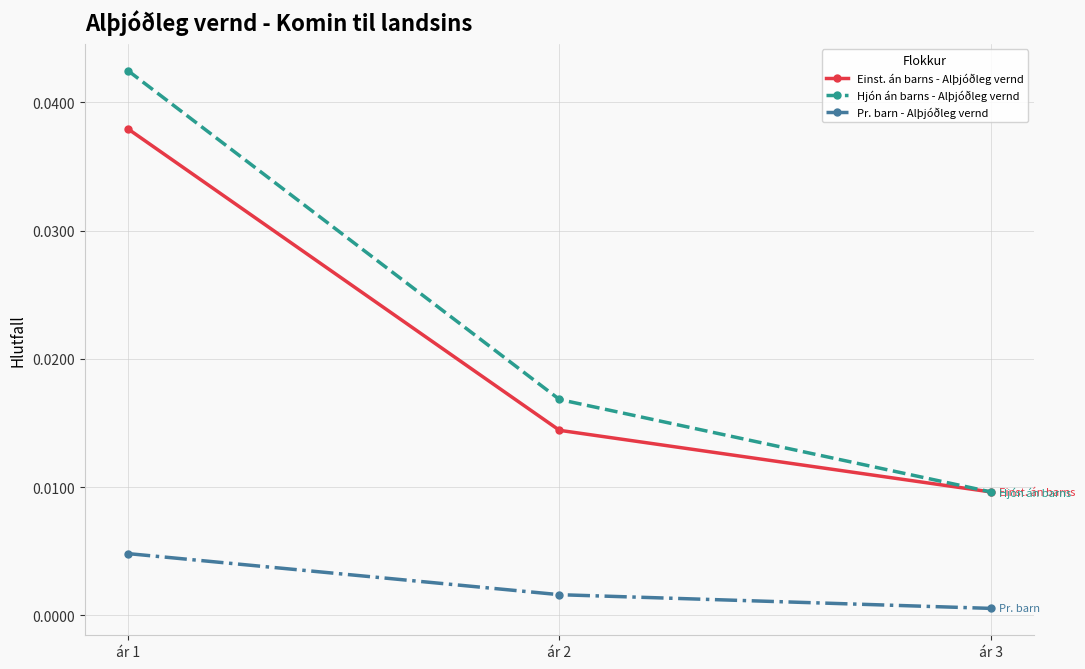

What is the total value across all series at ár 1?

0.1